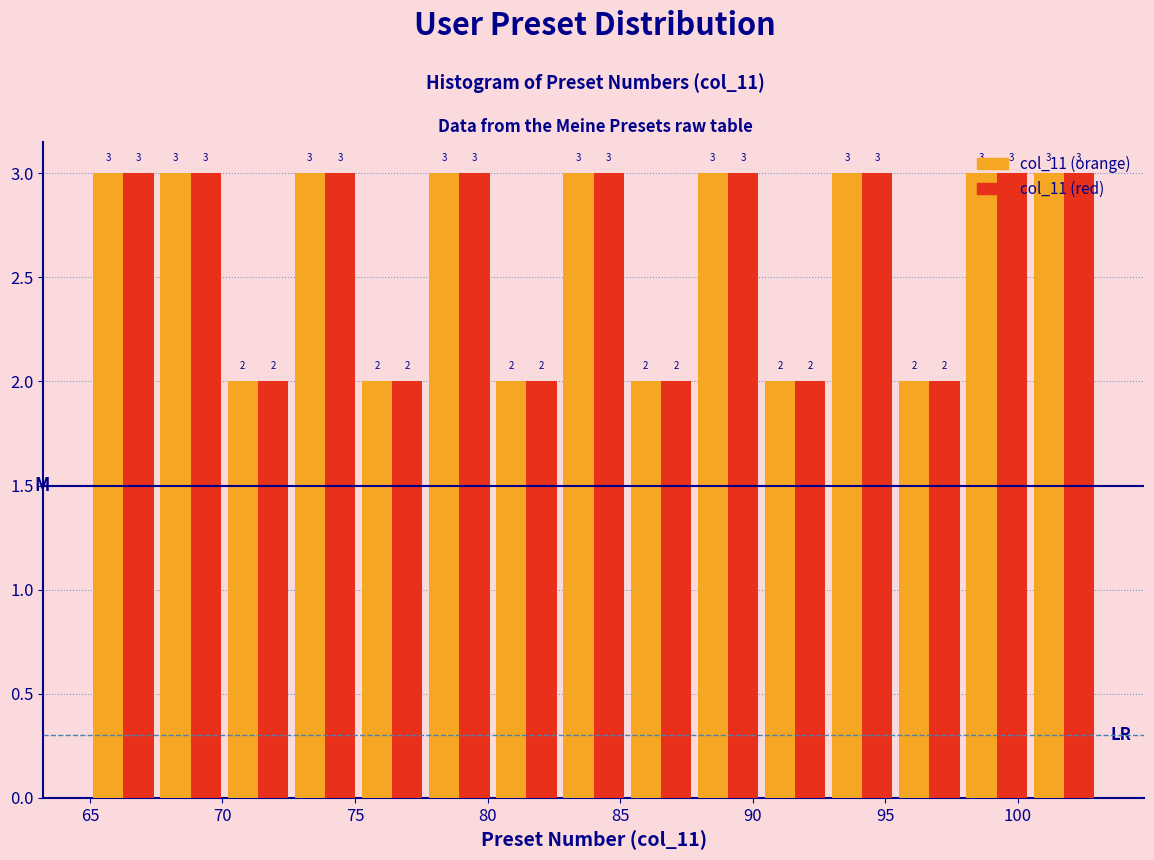

Reading left to right, transcribe this chart: for each range on the x-axis, give the height of each series' bar. The bar edges are not printed on the chart, so give them approximately, as read against the axis.

65.0 to 67.5: col_11 (orange)=3	col_11 (red)=3
67.5 to 70.0: col_11 (orange)=3	col_11 (red)=3
70.0 to 72.5: col_11 (orange)=2	col_11 (red)=2
72.5 to 75.0: col_11 (orange)=3	col_11 (red)=3
75.0 to 77.5: col_11 (orange)=2	col_11 (red)=2
77.5 to 80.0: col_11 (orange)=3	col_11 (red)=3
80.0 to 82.5: col_11 (orange)=2	col_11 (red)=2
82.5 to 85.5: col_11 (orange)=3	col_11 (red)=3
85.5 to 88.0: col_11 (orange)=2	col_11 (red)=2
88.0 to 90.5: col_11 (orange)=3	col_11 (red)=3
90.5 to 93.0: col_11 (orange)=2	col_11 (red)=2
93.0 to 95.5: col_11 (orange)=3	col_11 (red)=3
95.5 to 98.0: col_11 (orange)=2	col_11 (red)=2
98.0 to 100.5: col_11 (orange)=3	col_11 (red)=3
100.5 to 103.0: col_11 (orange)=3	col_11 (red)=3